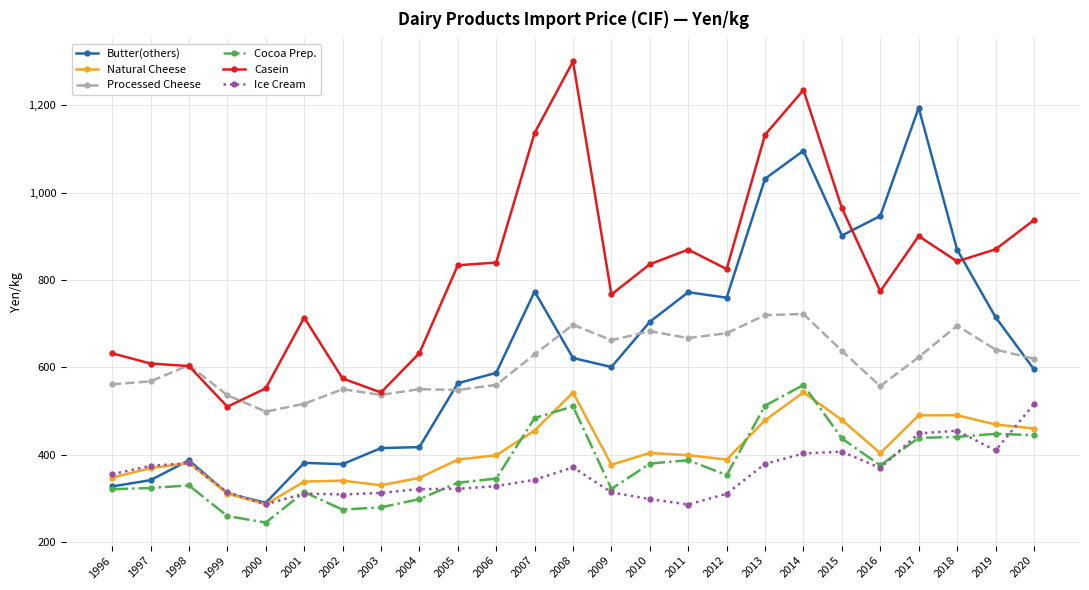

What is the spread (max minus min) of values at 2014?

832.2